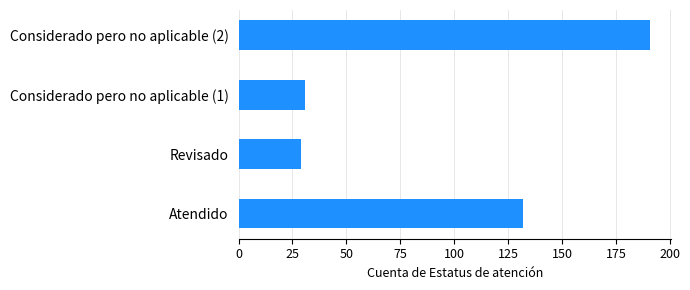

Reading bottom to top, transcribe all the data shown in this chart.

132	29	31	191